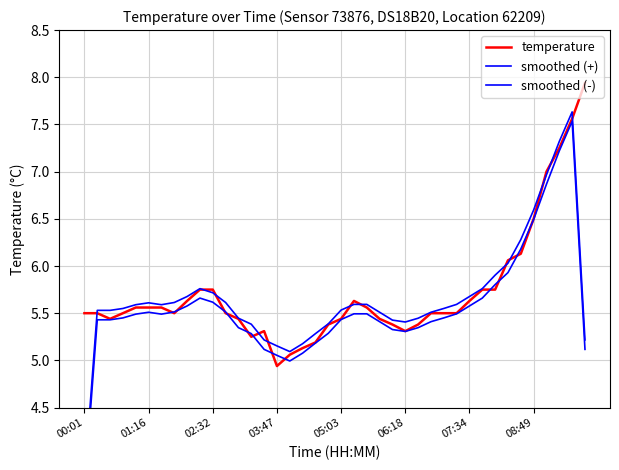

At which label does temperature first exceed 5?

00:01